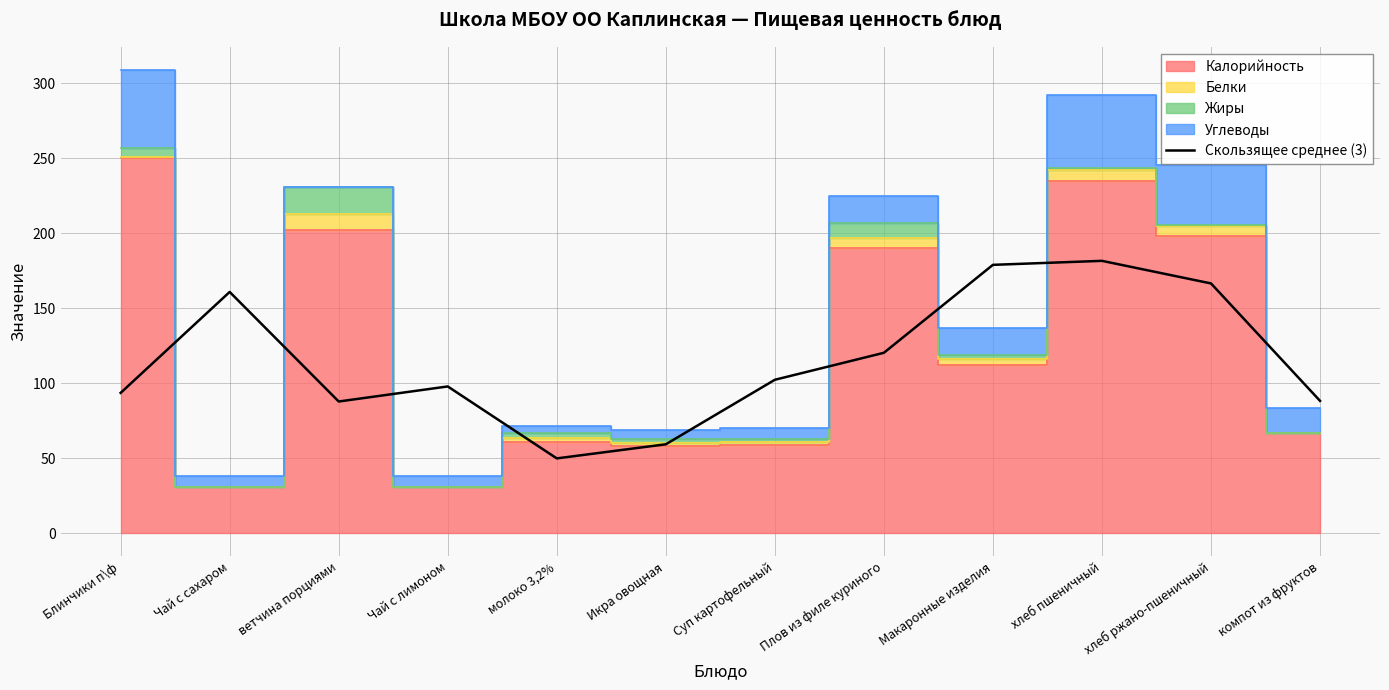

Which category has the lowest value across all series?

молоко 3,2%